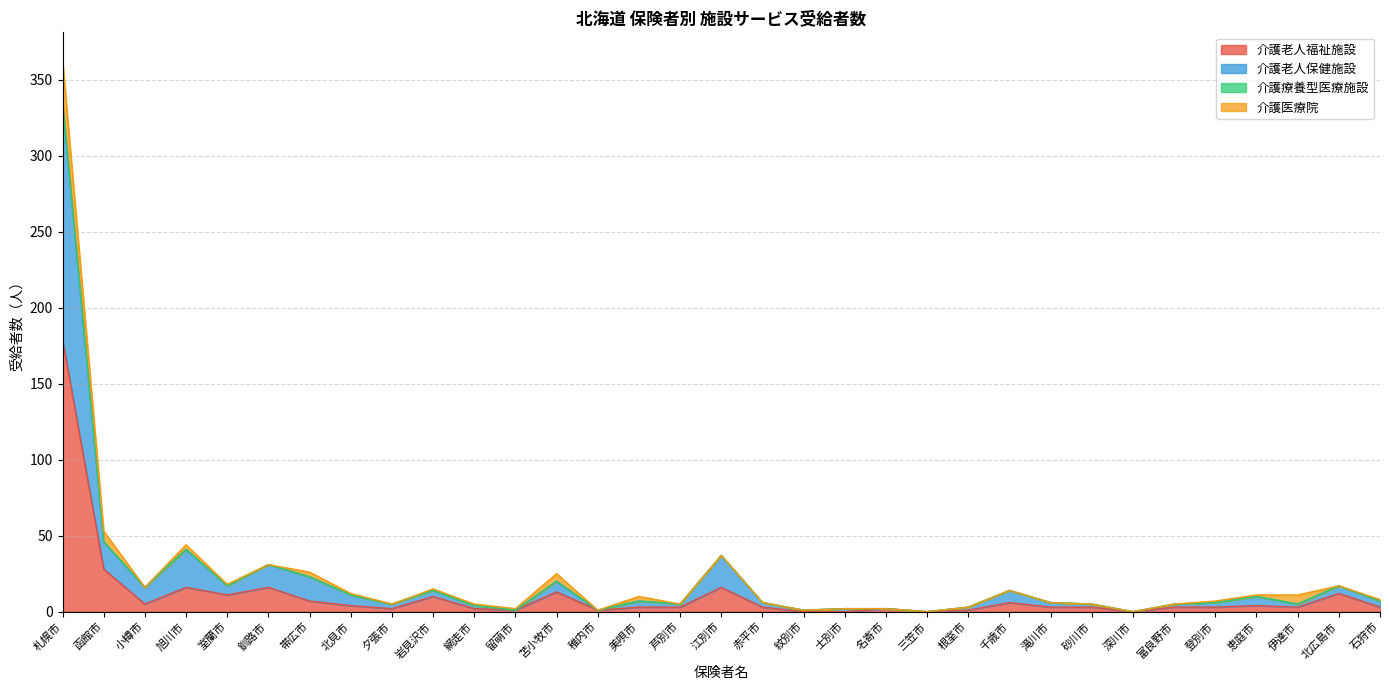

The value of 介護老人福祉施設 at 札幌市 is 41. True or false?

False